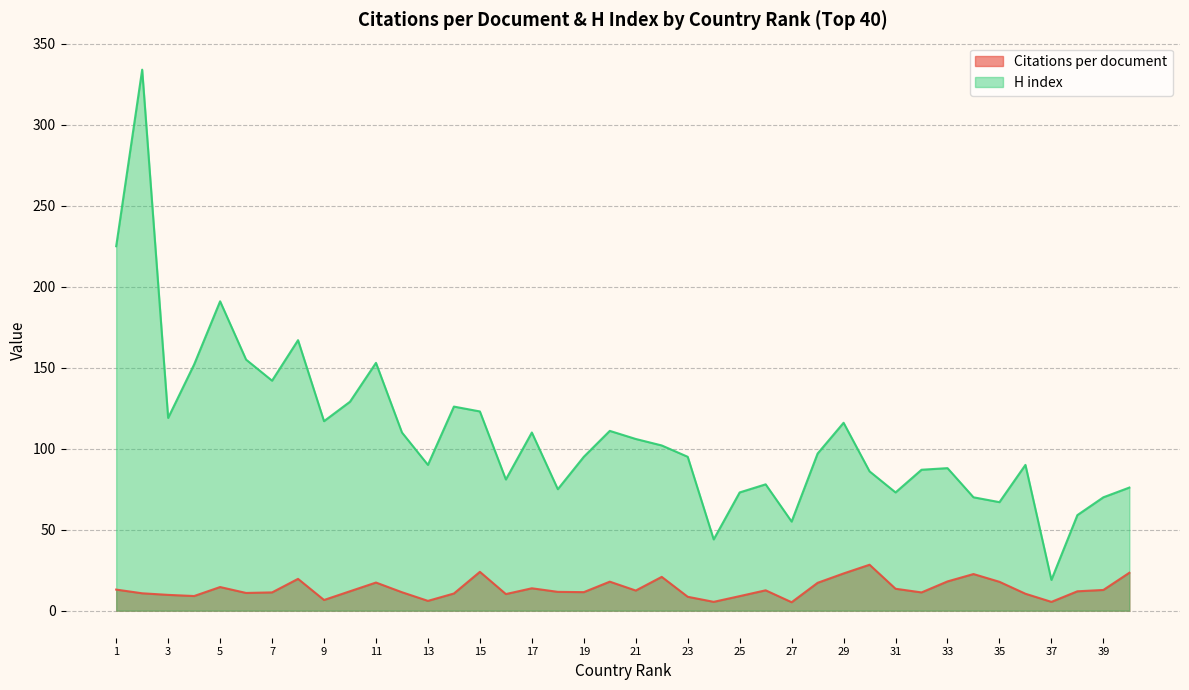

True or false: Citations per document and H index intersect in this chart.

False